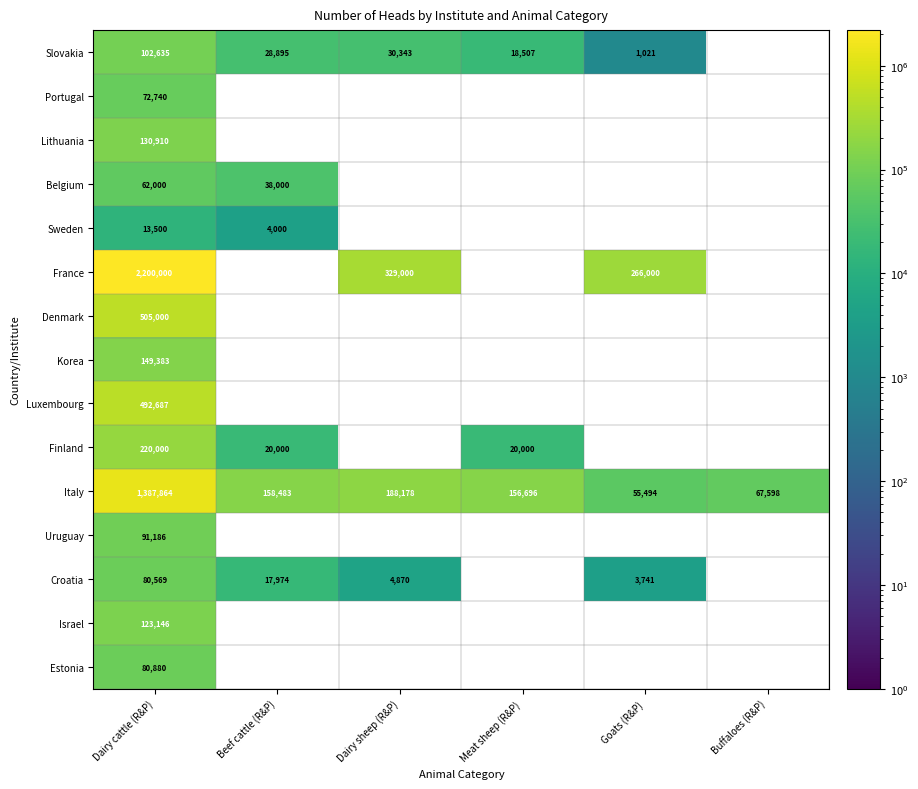

What is the difference between the highest and lowest values at Dairy cattle (R&P)?

2186500